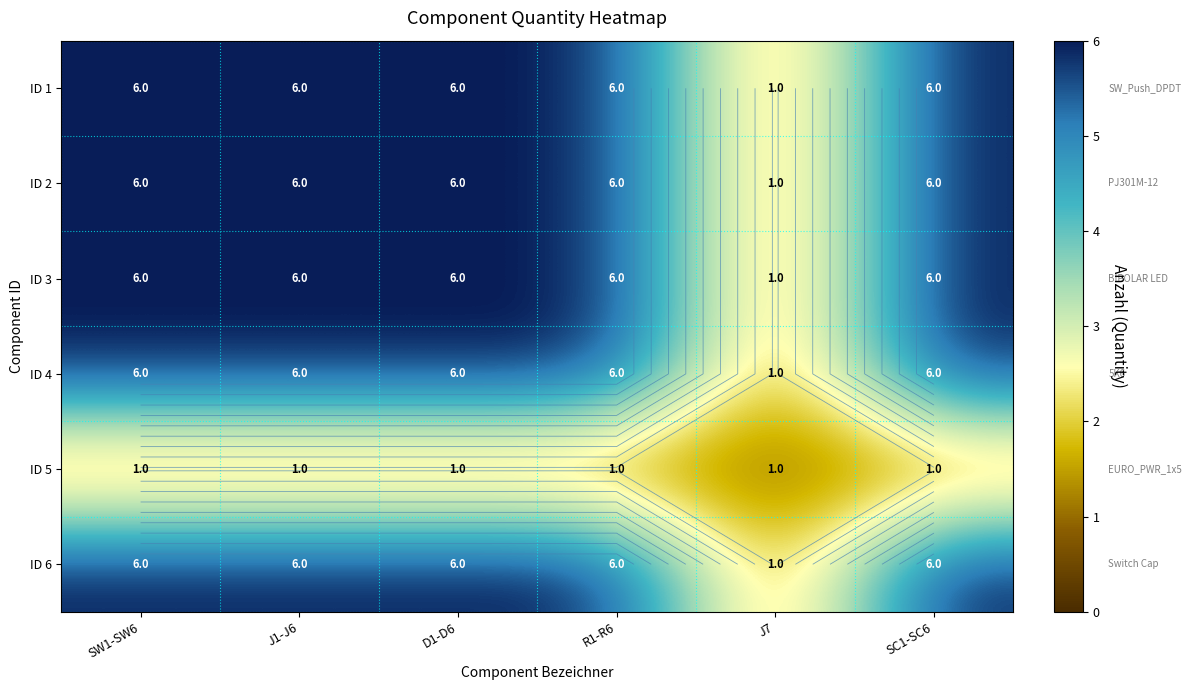

The ID 3 series shows 1 at J7. True or false?

True